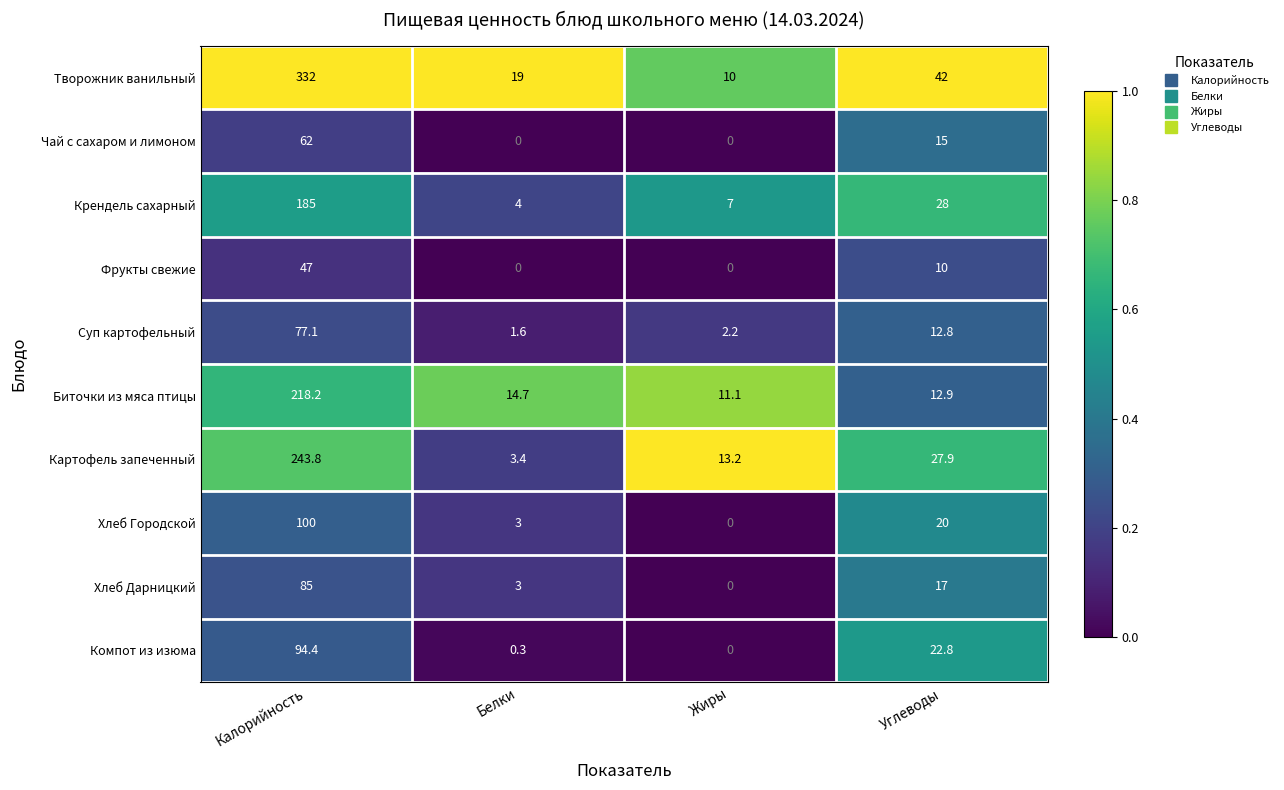

Which series changed the most between Калорийность and Жиры?

Творожник ванильный